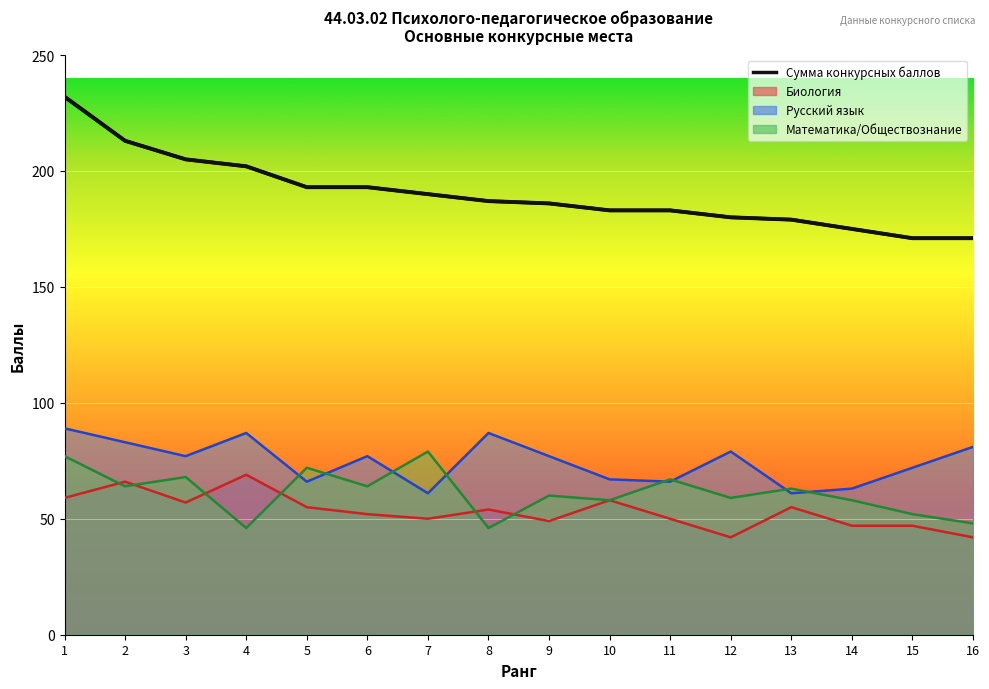

Is it true that Сумма конкурсных баллов equals 179 at 13?

True